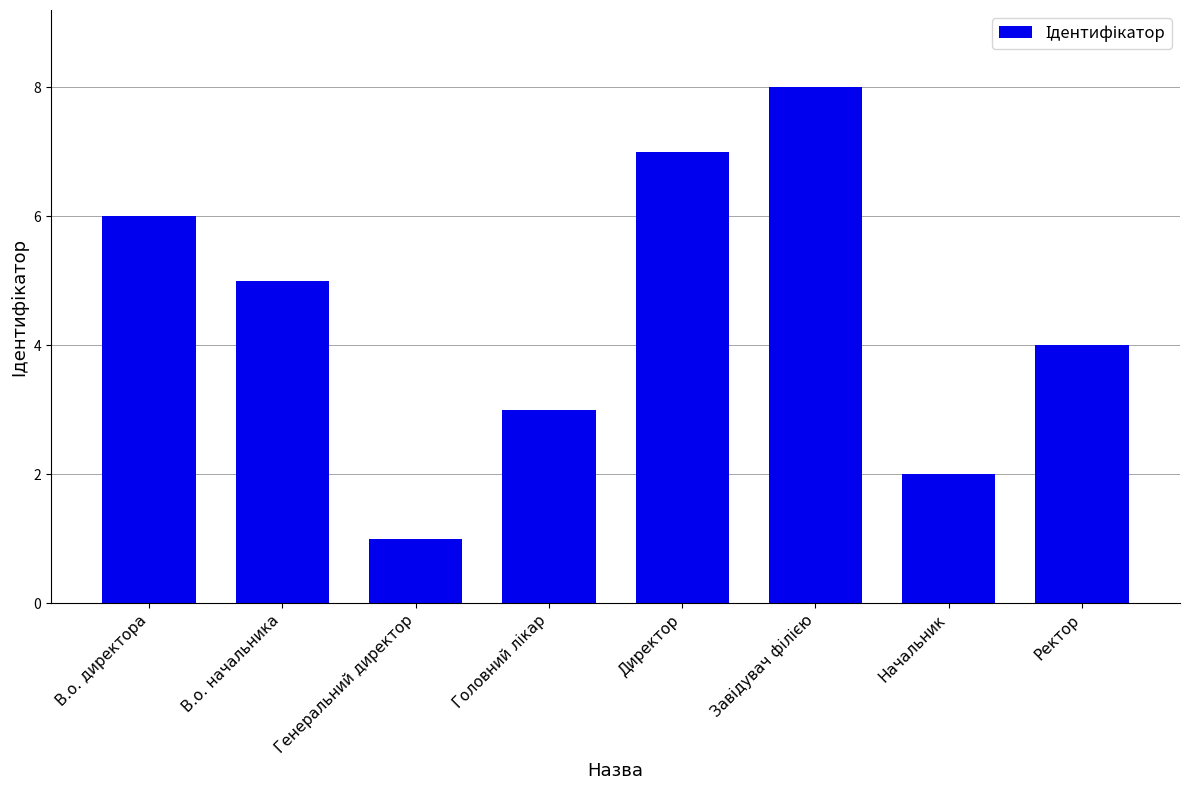

Is it true that the value at Генеральний директор is 1?

True